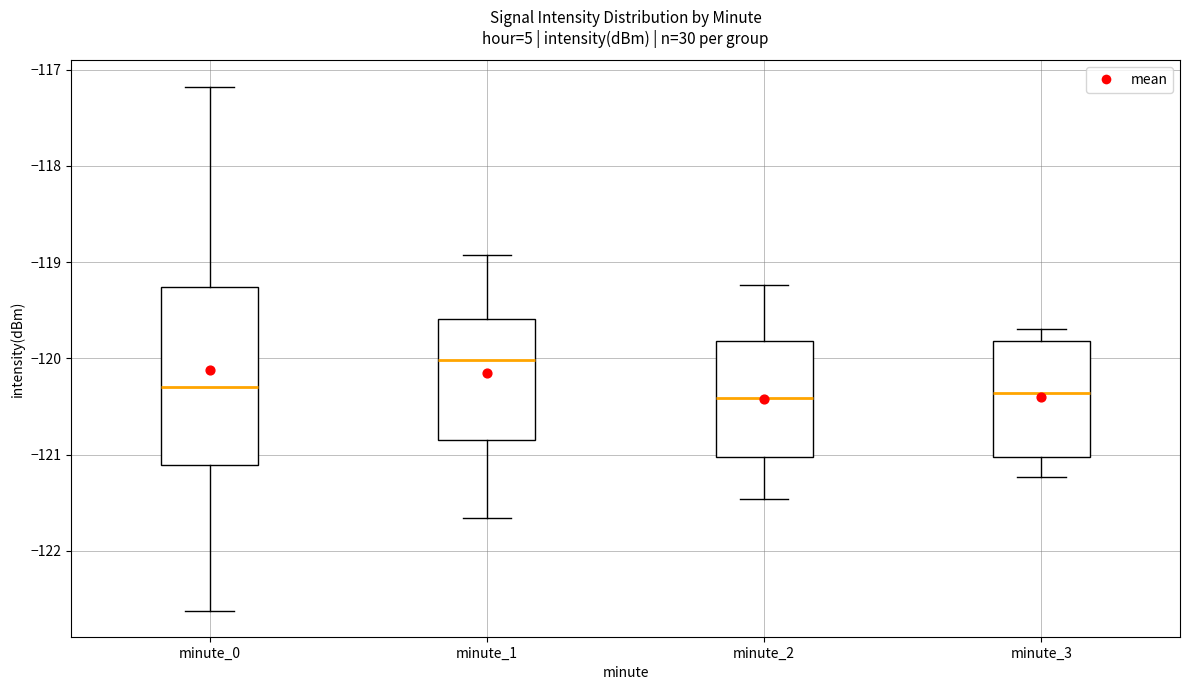

Reading left to right, read every box against the y-axis: the position of its median line, the range the box covers, and the ends of its whiskers. The values are not printed on the chart, so give them approximately, as read against the axis.

minute_0: median -120.3, box -121.1 to -119.3, whiskers -122.6 to -117.2
minute_1: median -120.0, box -120.8 to -119.6, whiskers -121.7 to -118.9
minute_2: median -120.4, box -121.0 to -119.8, whiskers -121.5 to -119.2
minute_3: median -120.4, box -121.0 to -119.8, whiskers -121.2 to -119.7